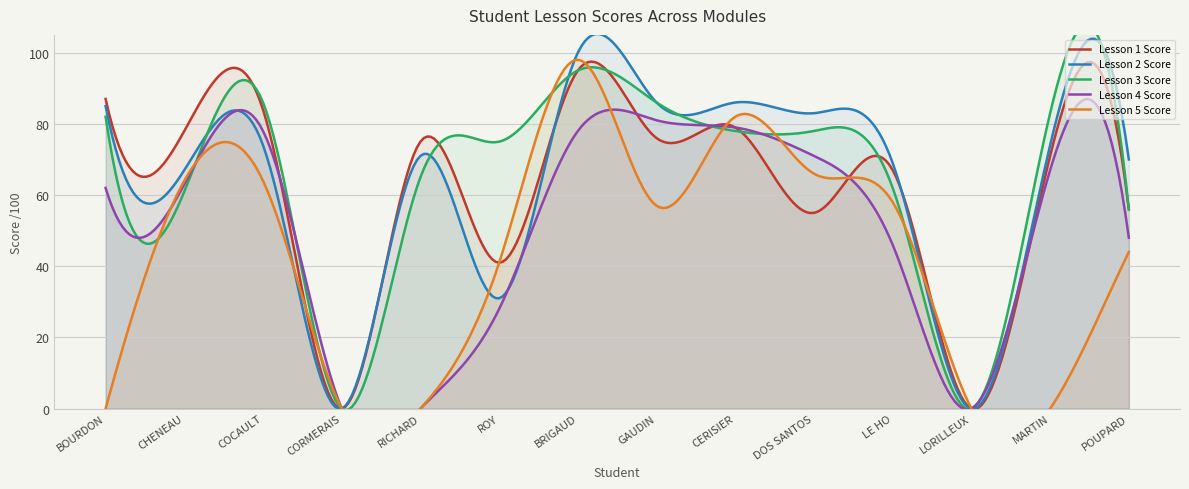

The Lesson 4 Score series shows 66 at POUPARD. True or false?

False